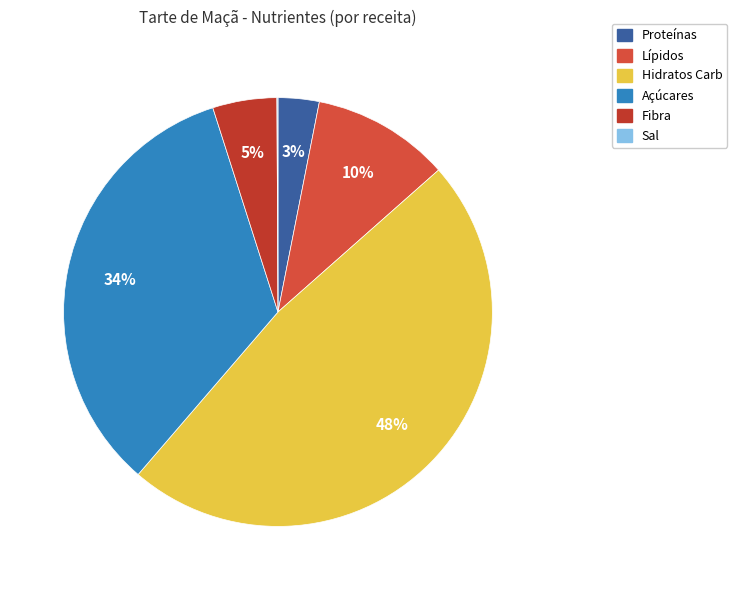

Count the number of slices in the pie.

6